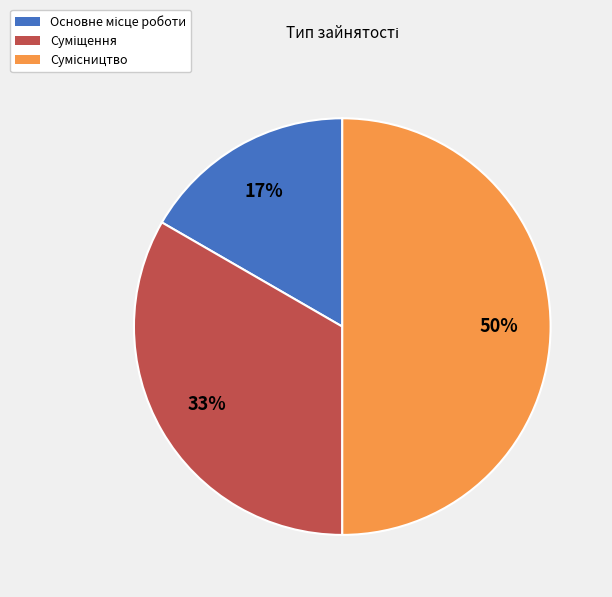

To the nearest percent, what is the average slice percentage?

33%